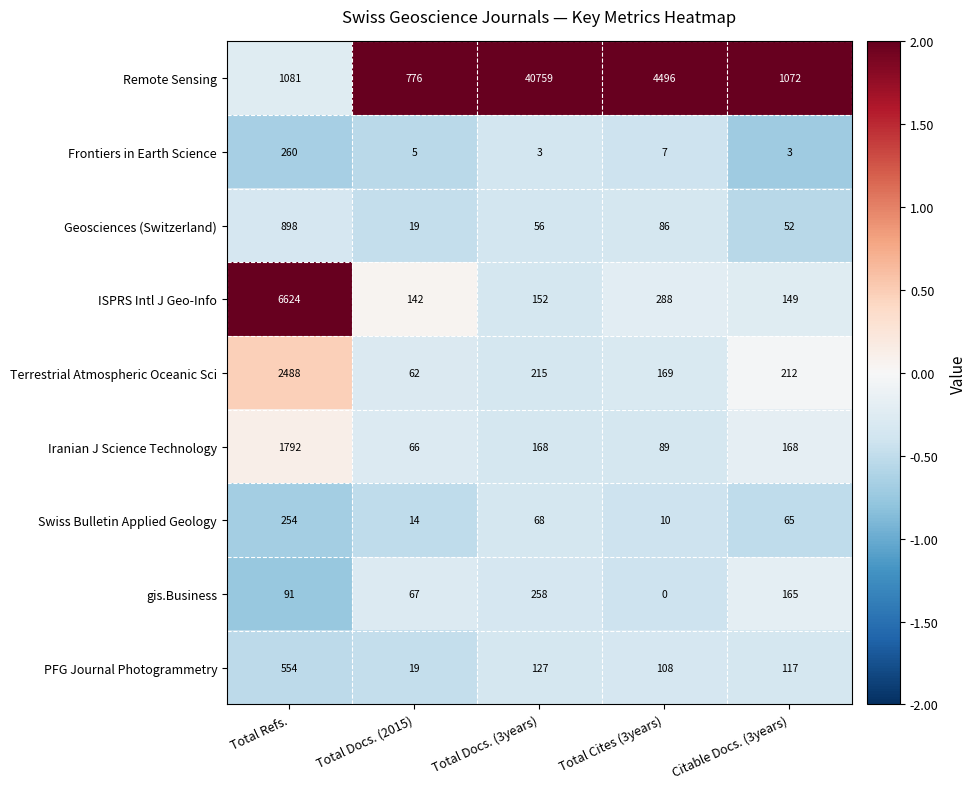

The Iranian J Science Technology series shows 514 at Total Refs.. True or false?

False